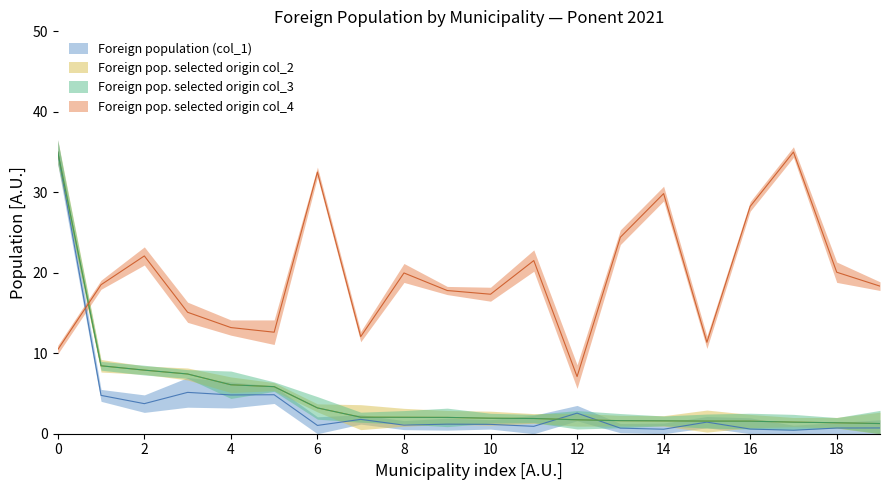

Is it true that Foreign pop. selected origin col_3 equals 3.1 at Almacelles?

False